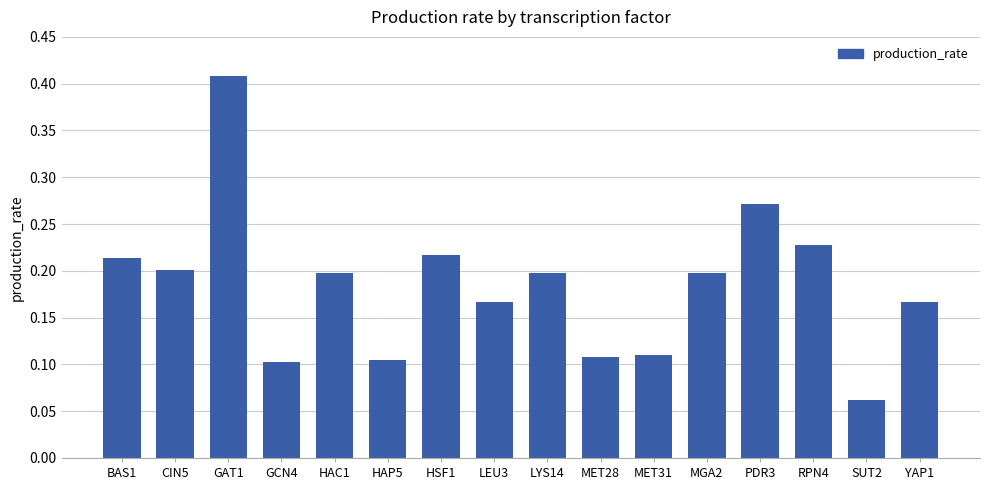

What position from the right is MET28?

7